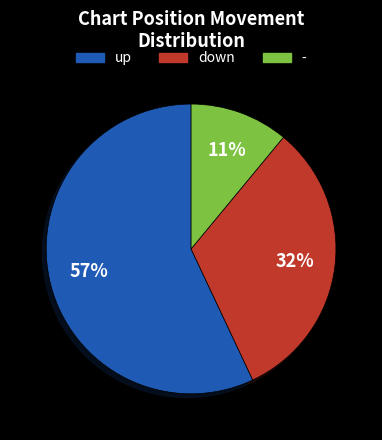

Which slice is the largest?

up